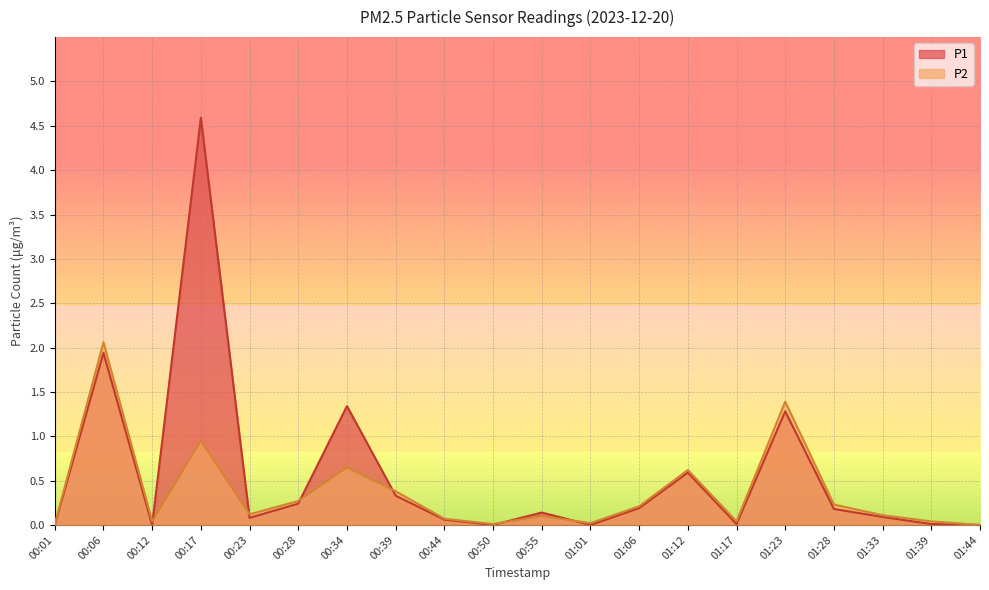

Which category has the lowest value in the P2 series?

01:44